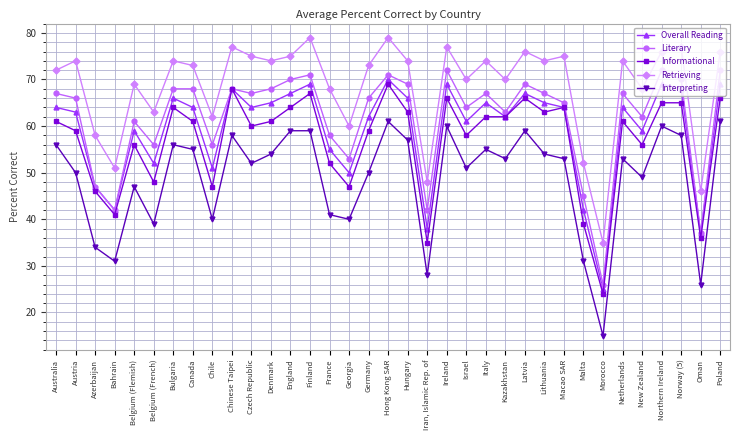

What is the maximum value for Retrieving?

79